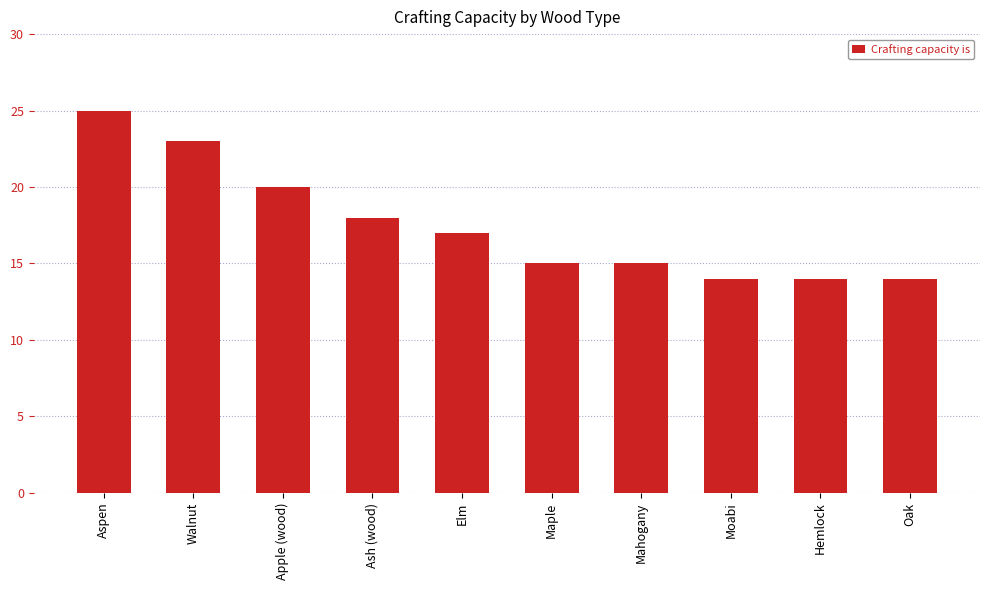

Are the bars horizontal?

No